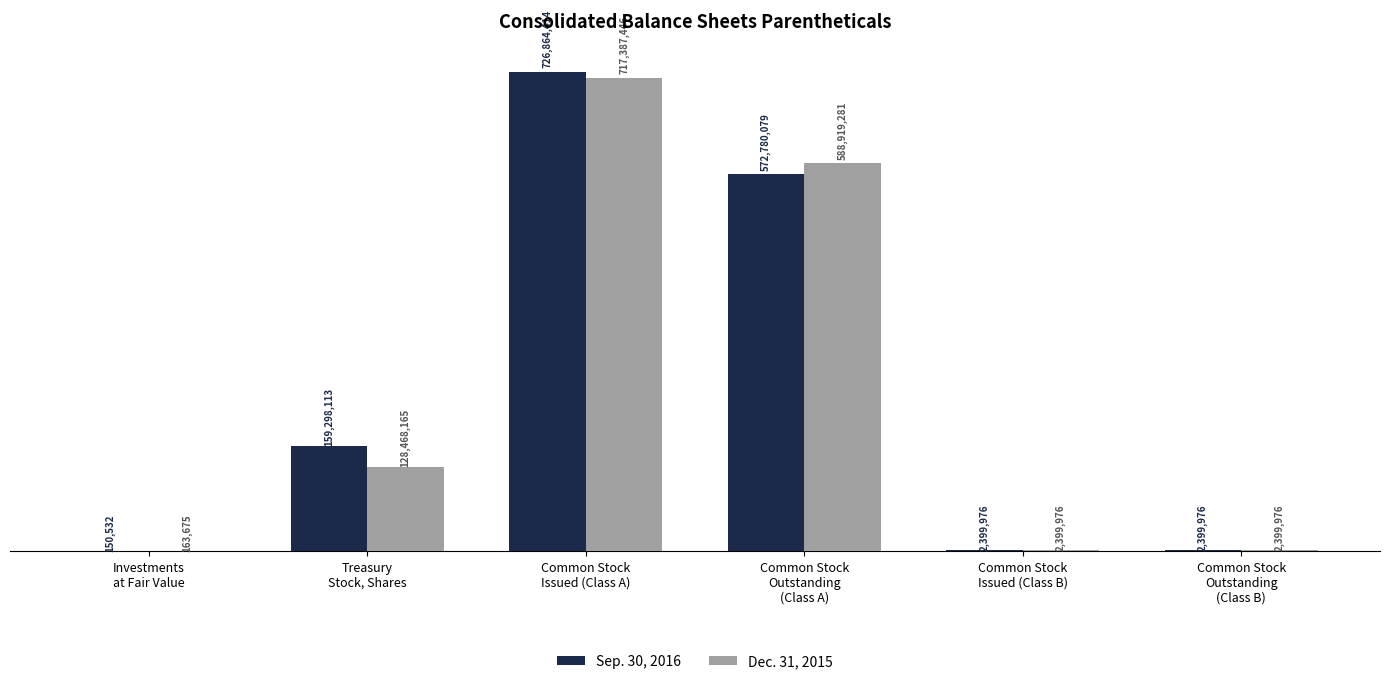

Does the chart contain stacked bars?

No